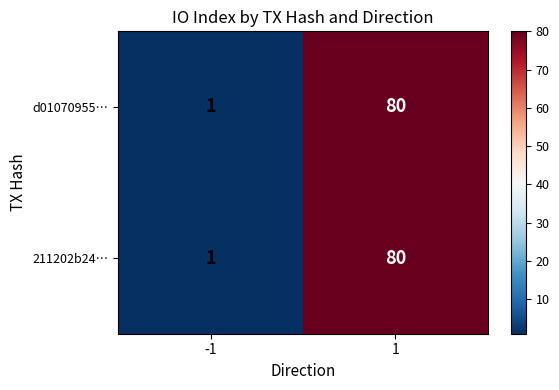

Rank the categories by 211202b24… value from lowest to highest.

-1, 1